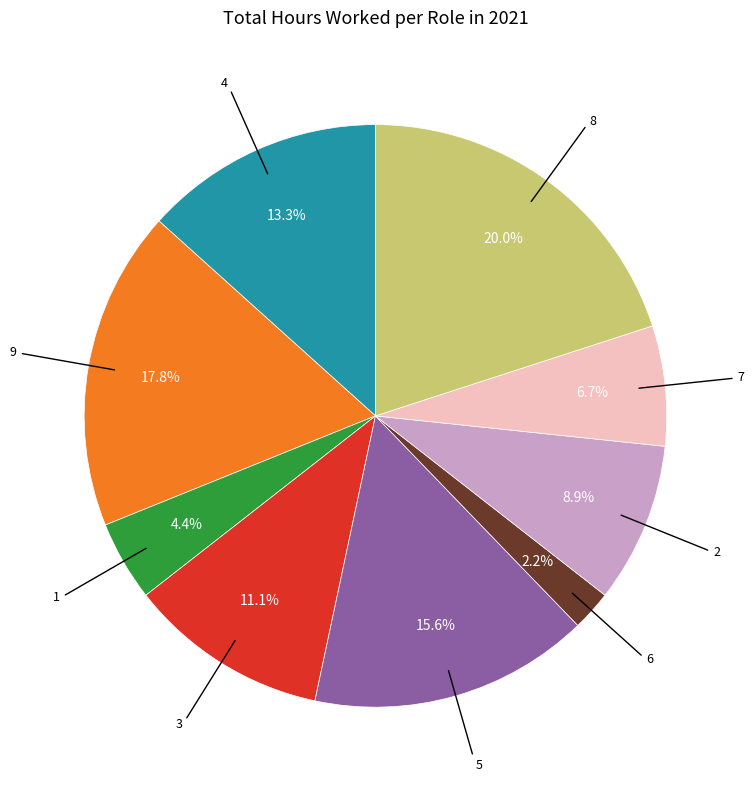

Does any single category account for the majority?

No